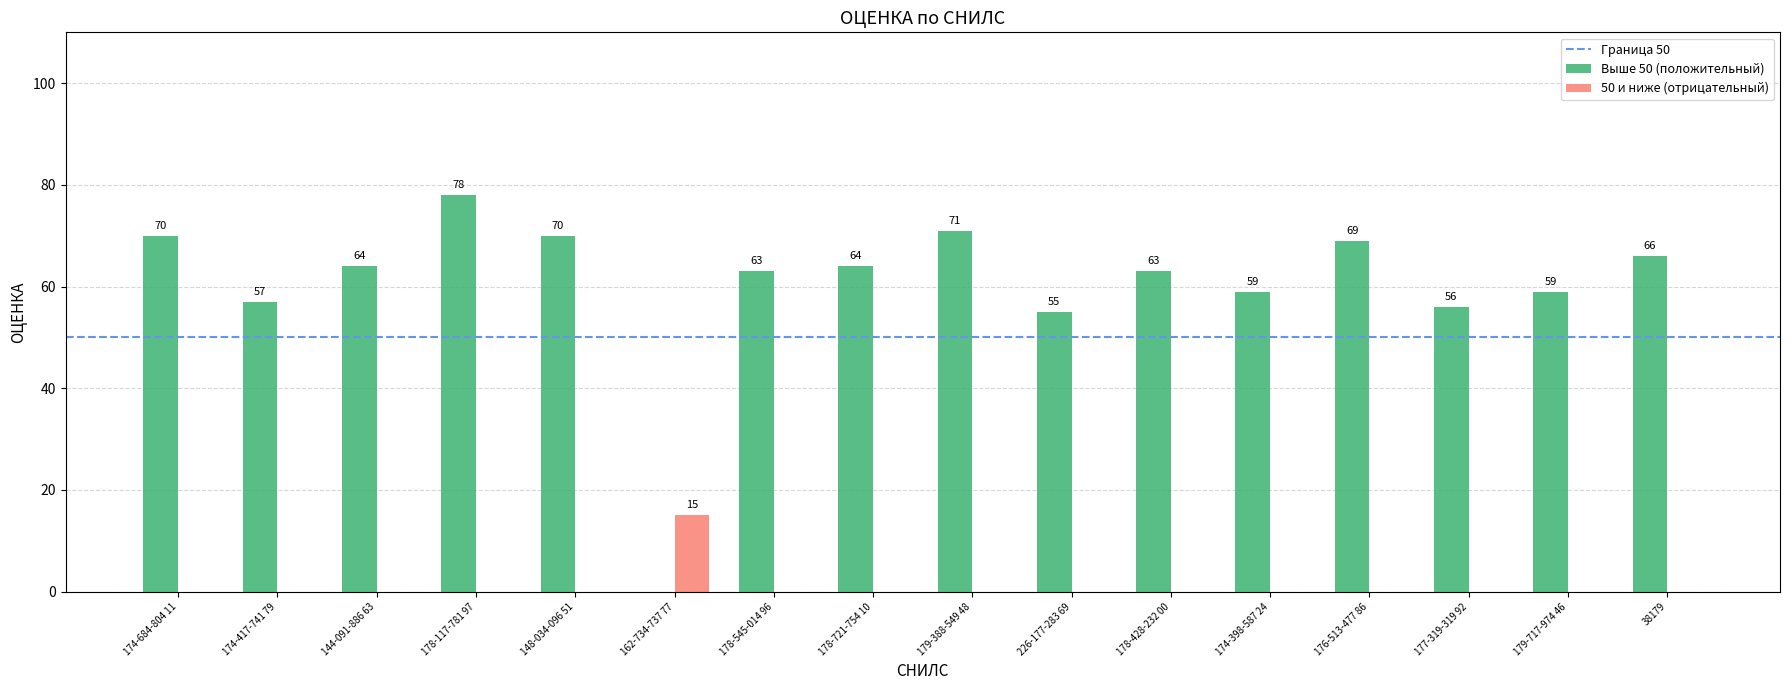

How many groups of bars are there?

16